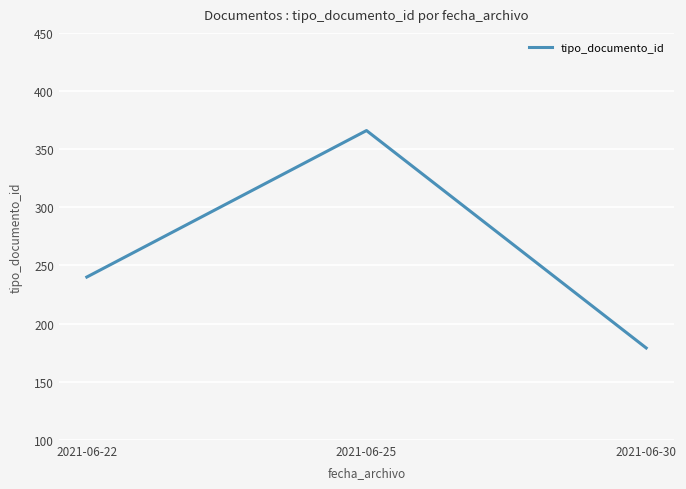

What is the greatest value displayed?

366